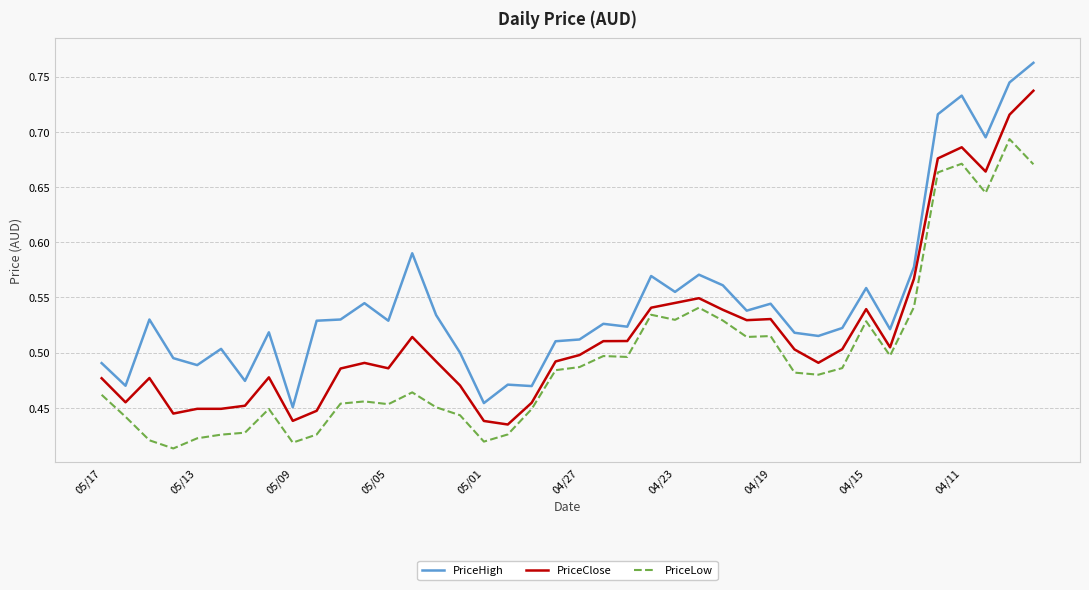

True or false: PriceHigh and PriceClose intersect in this chart.

False